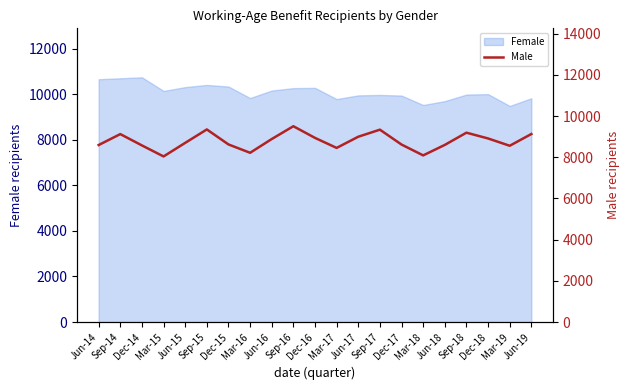

What is the label of the 15th point from the right?

Dec-15